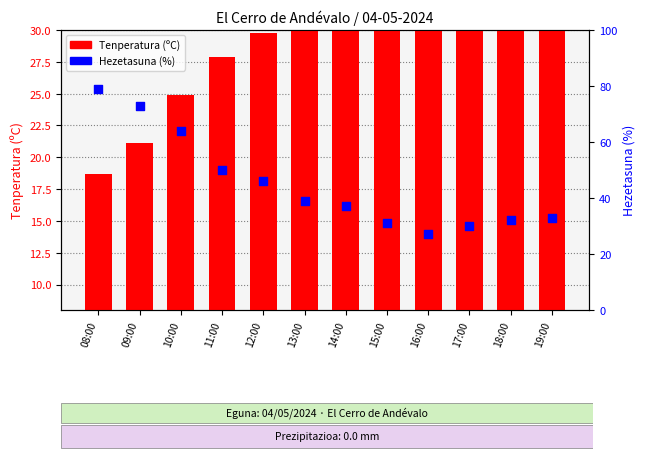

What are all the series names shown in the legend?

Tenperatura (ºC), Hezetasuna (%)